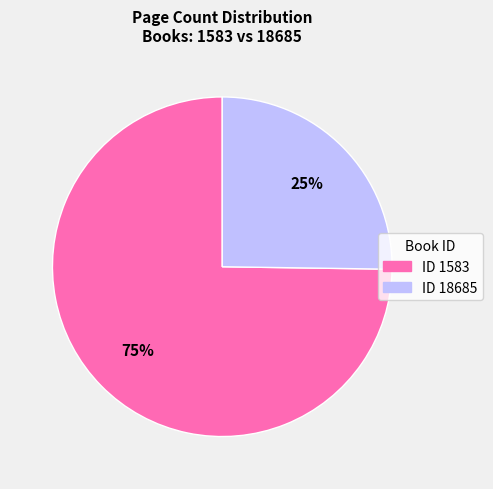

Count the number of slices in the pie.

2